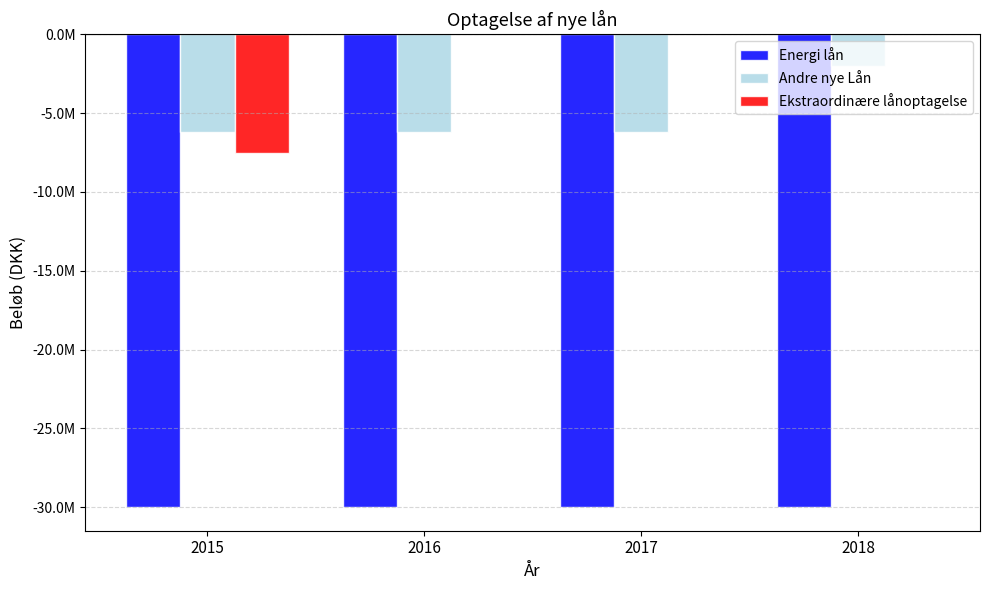

Which series has the widest spread of values?

Ekstraordinære lånoptagelse